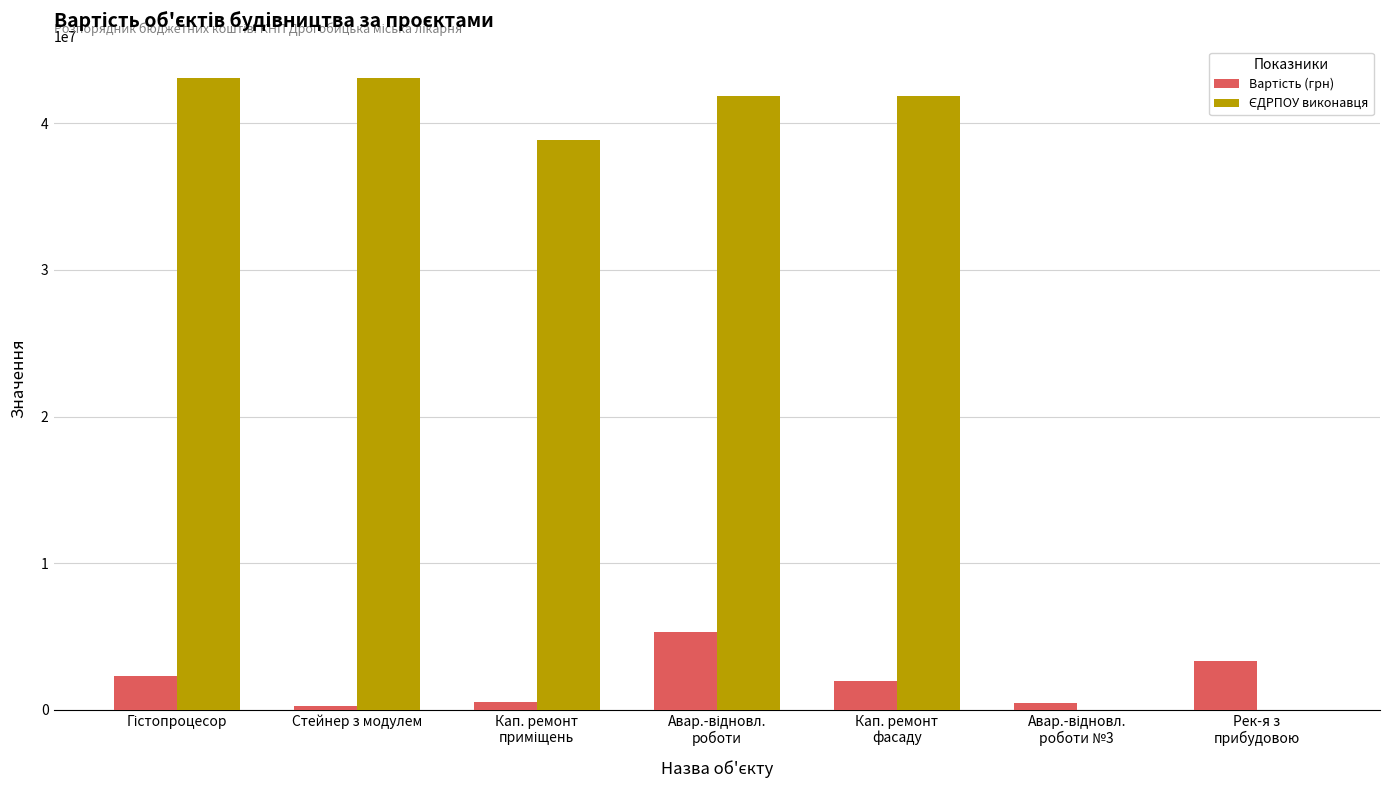

How many distinct data groups are displayed?

2